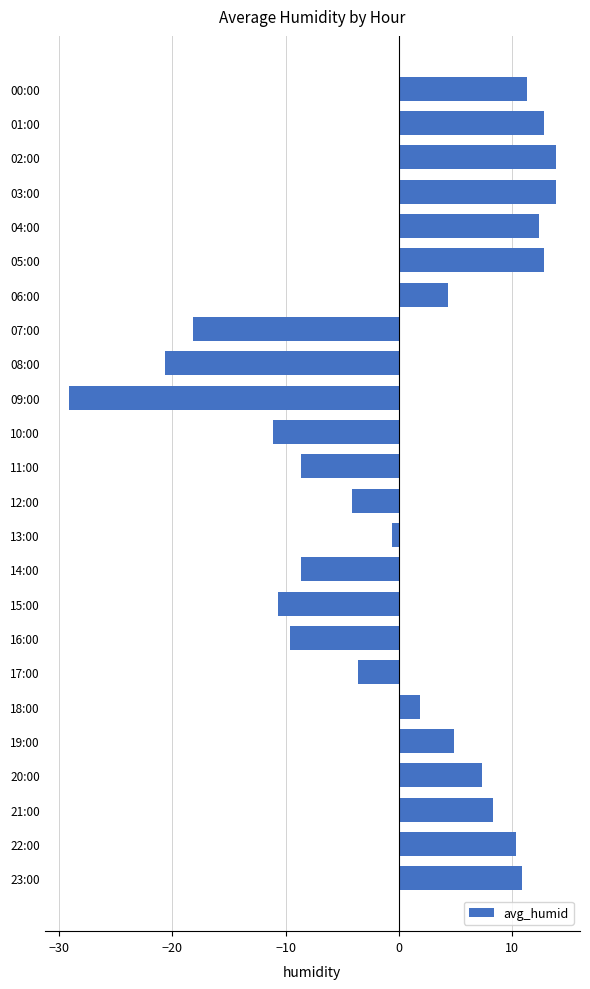

Which has a higher value, 04:00 or 19:00?

04:00